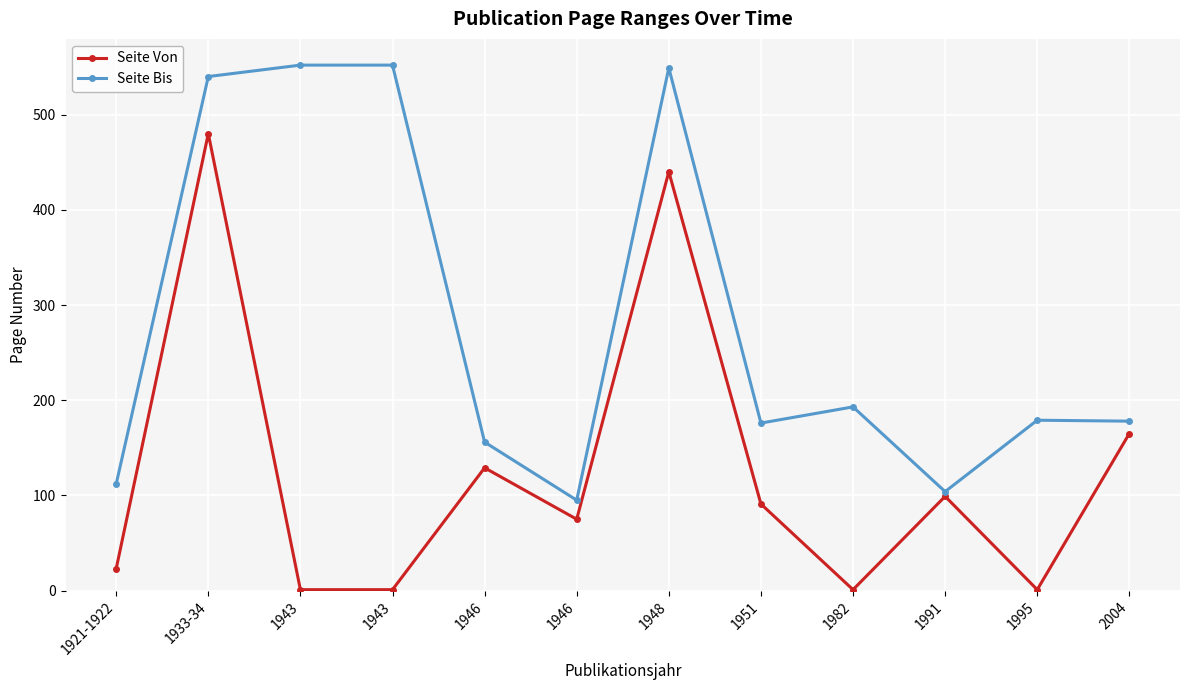

Count the number of categories in the chart.

12